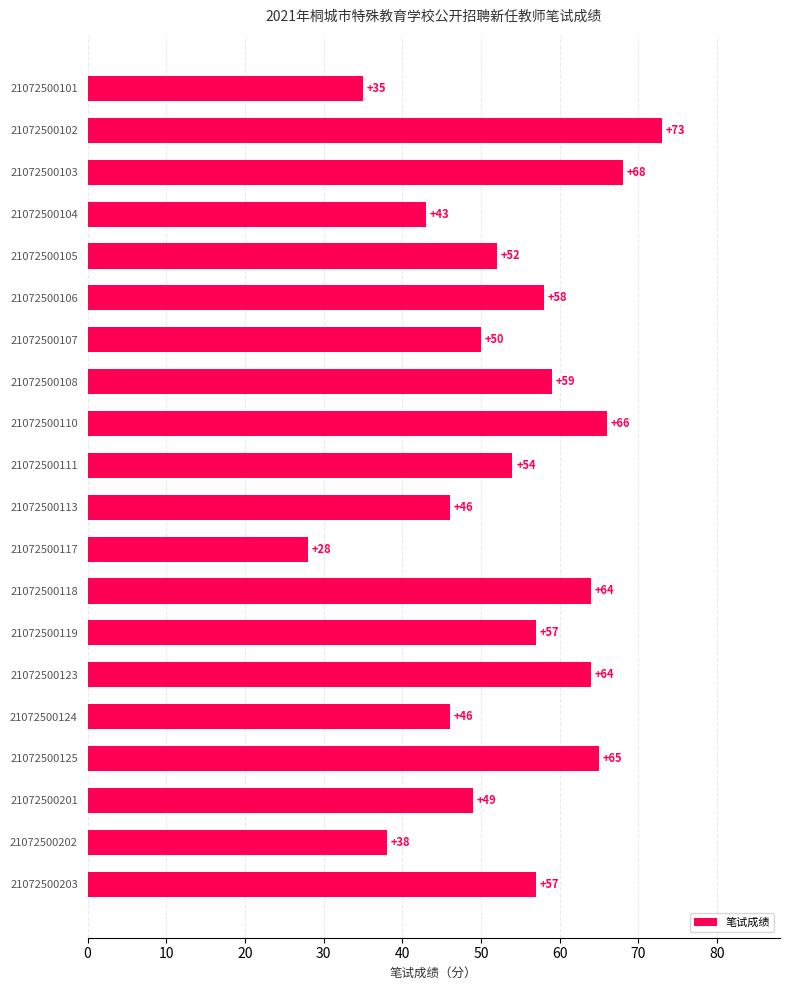

How many categories are shown in the chart?

20